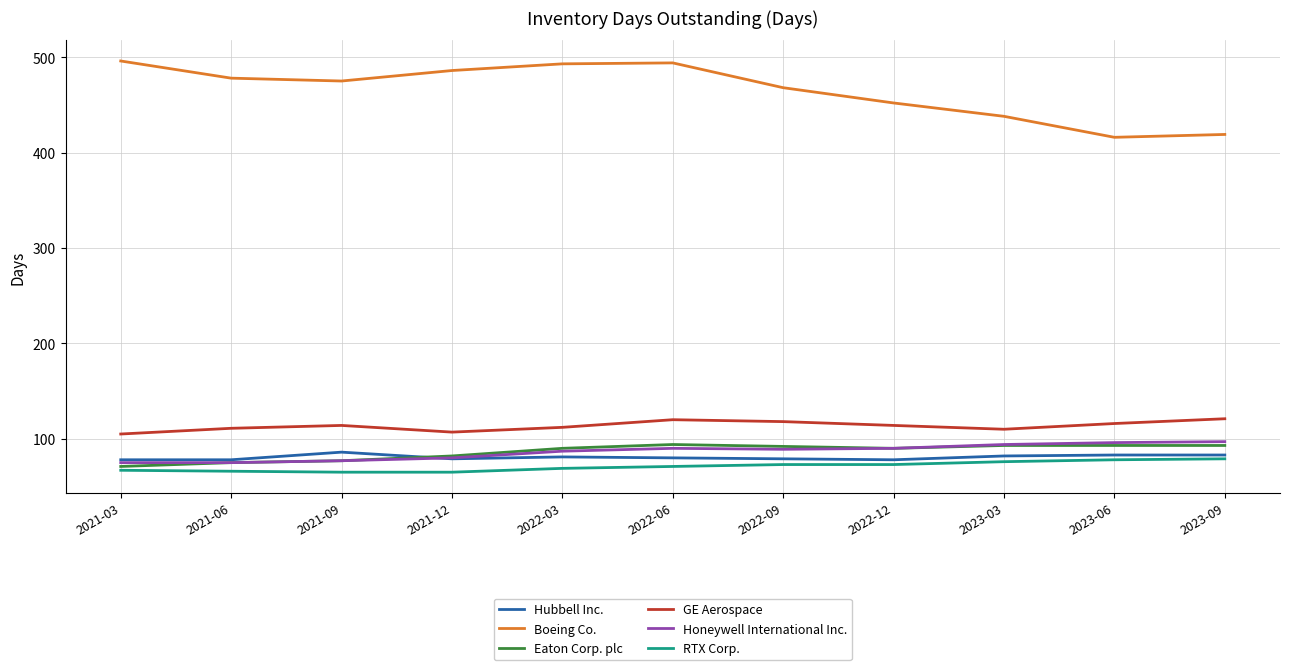

What is the average value of the RTX Corp. series?

71